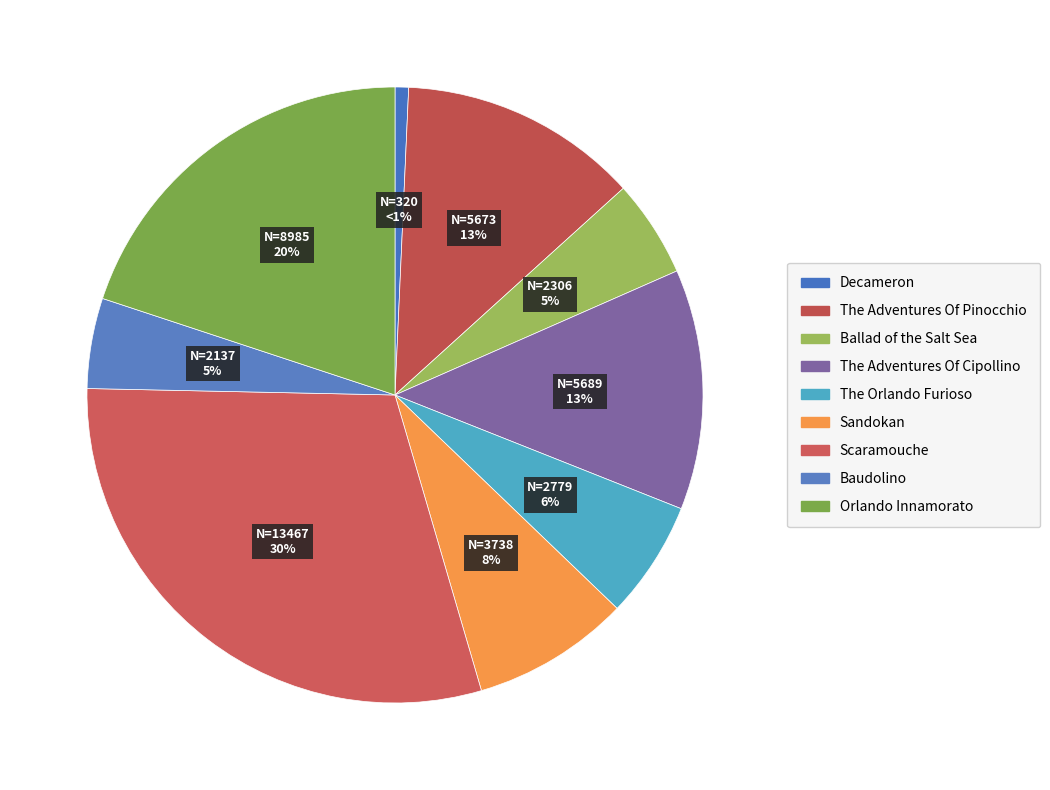

Count the number of slices in the pie.

9